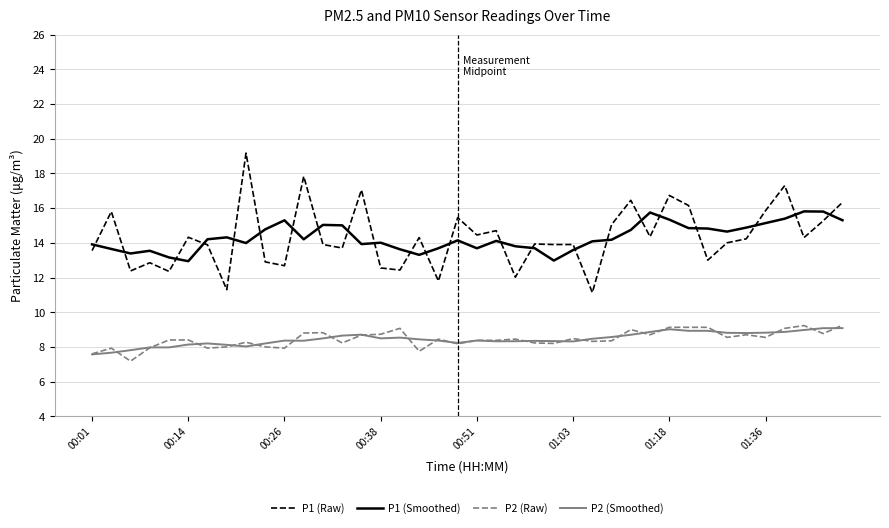

True or false: P2 (Raw) and P1 (Smoothed) cross at least once.

False